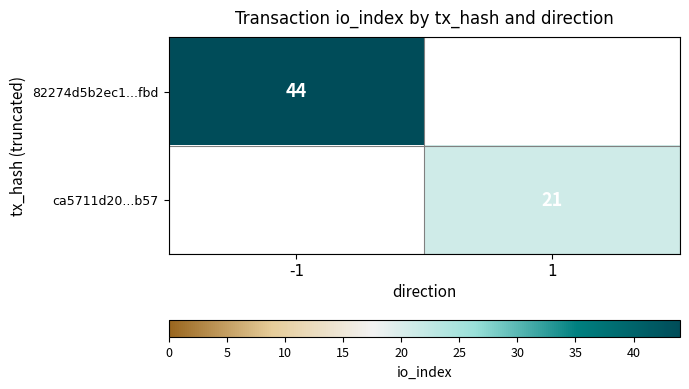

The value of 82274d5b2ec1...fbd at -1 is 44. True or false?

True